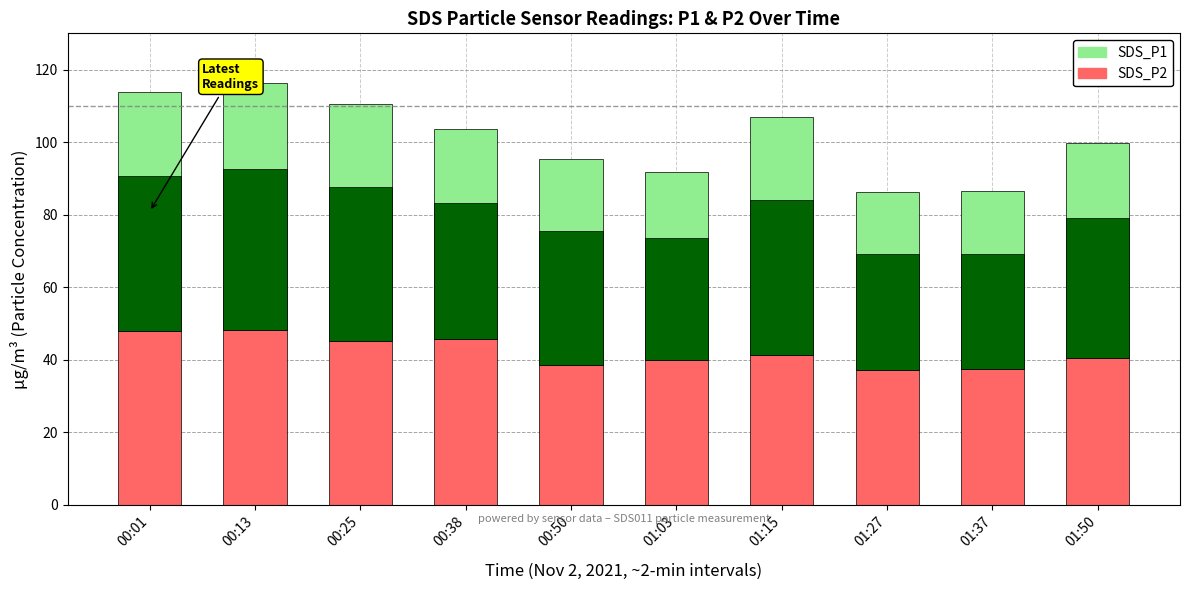

Rank the series by their maximum value, from highest to lowest.

SDS_P1, SDS_P2